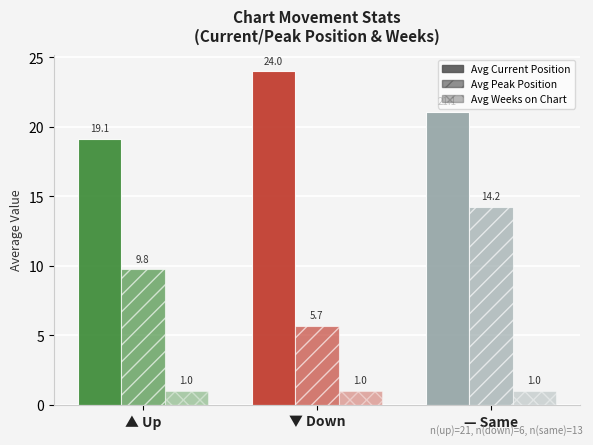

Which series has the largest range (max minus min)?

Avg Peak Position